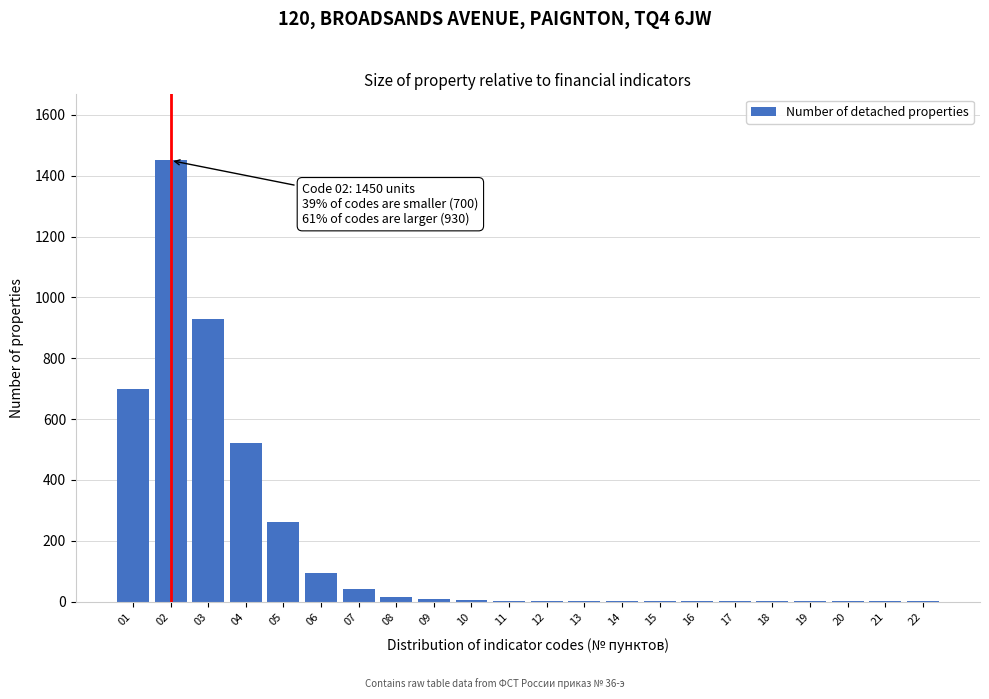

What is the sum of all values?

4038